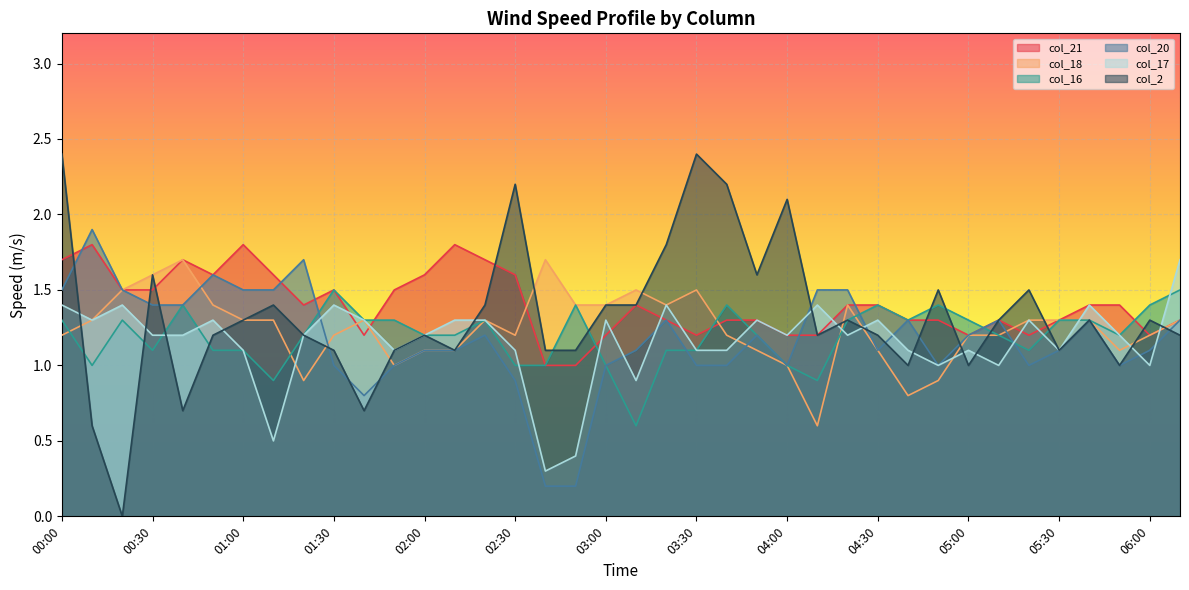

The col_18 series shows 1.2 at 03:40. True or false?

True